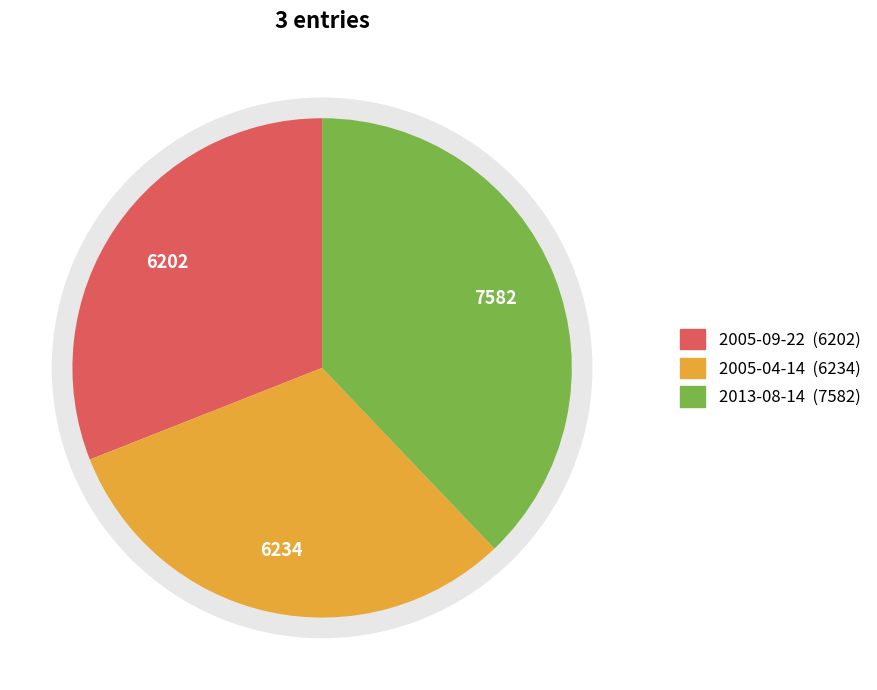

To the nearest percent, what portion does 2013-08-14 represent?

38%